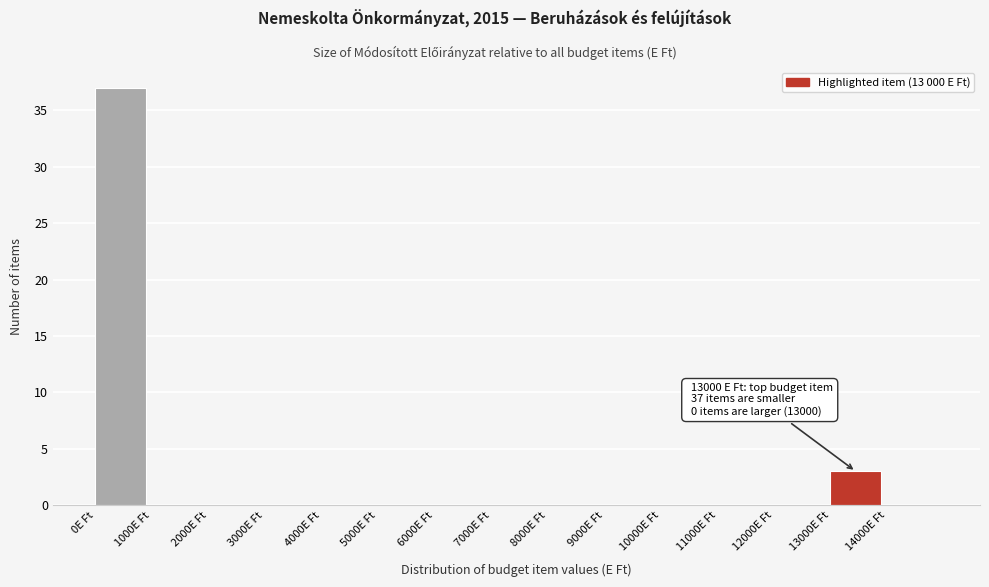

Over which range of the x-axis is the bar tallest?

0 to 1000